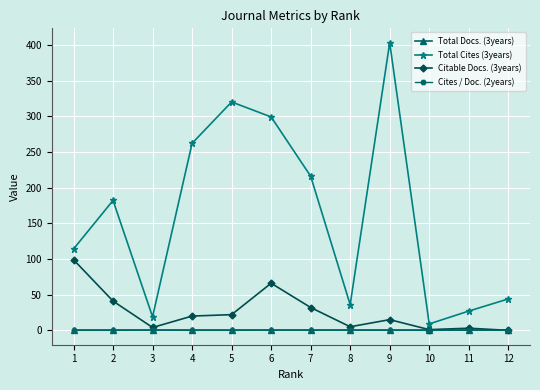

What is the maximum value for Total Cites (3years)?

403.0